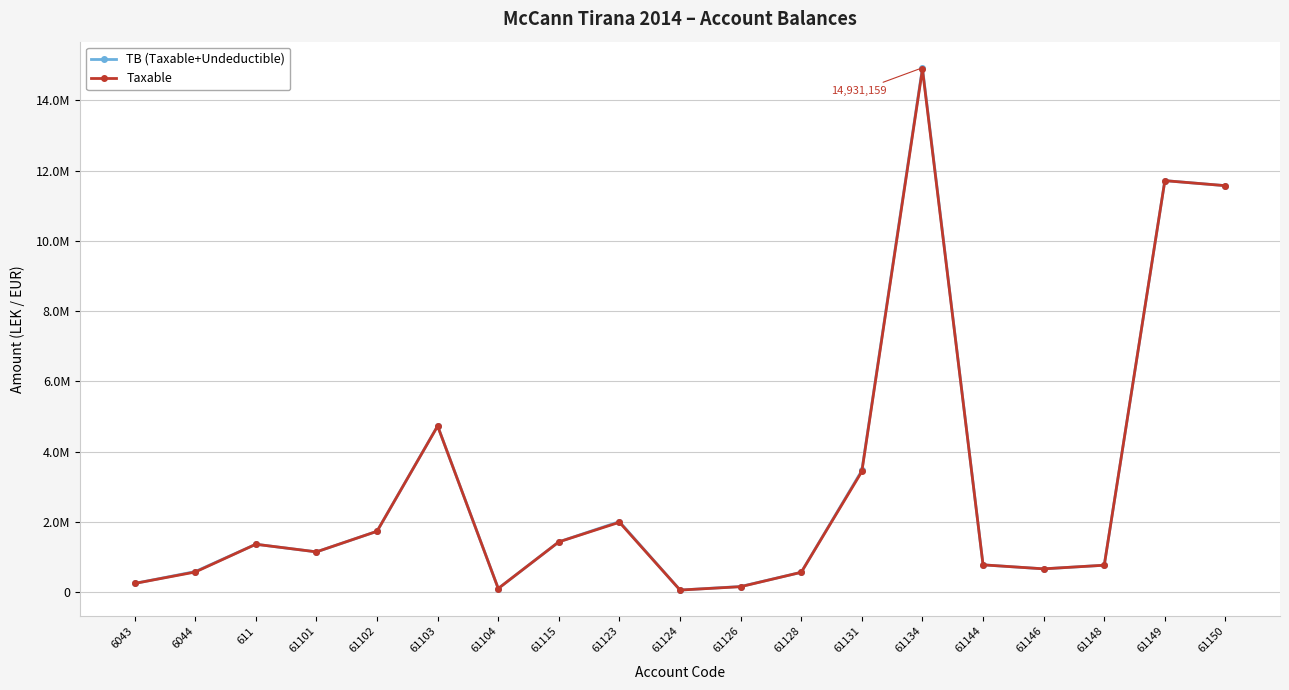

What are all the series names shown in the legend?

TB (Taxable+Undeductible), Taxable